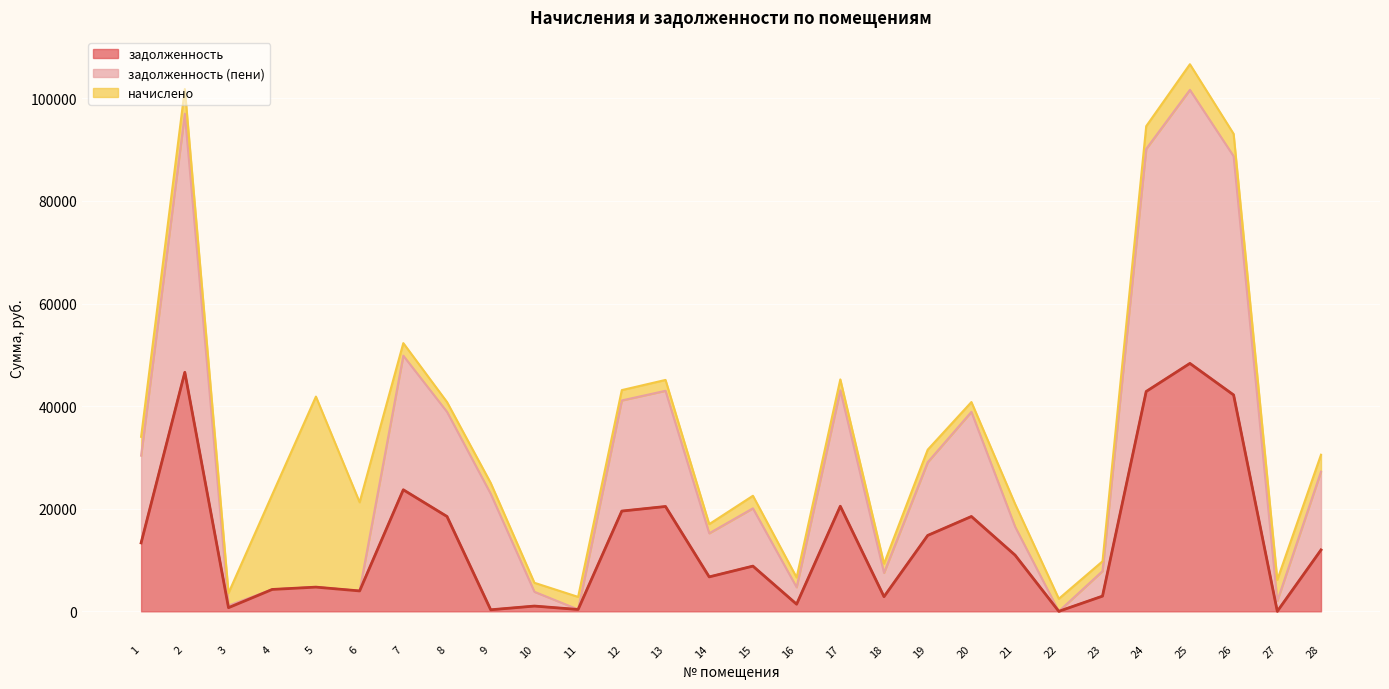

The value of задолженность at 26 is 42180.0. True or false?

True